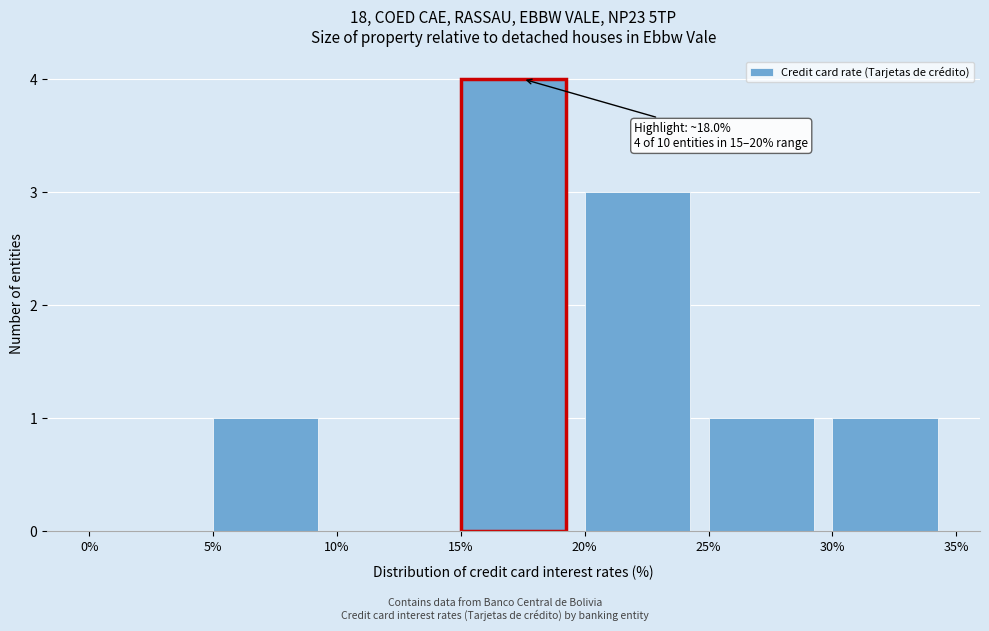

Over which range of the x-axis is the bar tallest?

15% to 20%